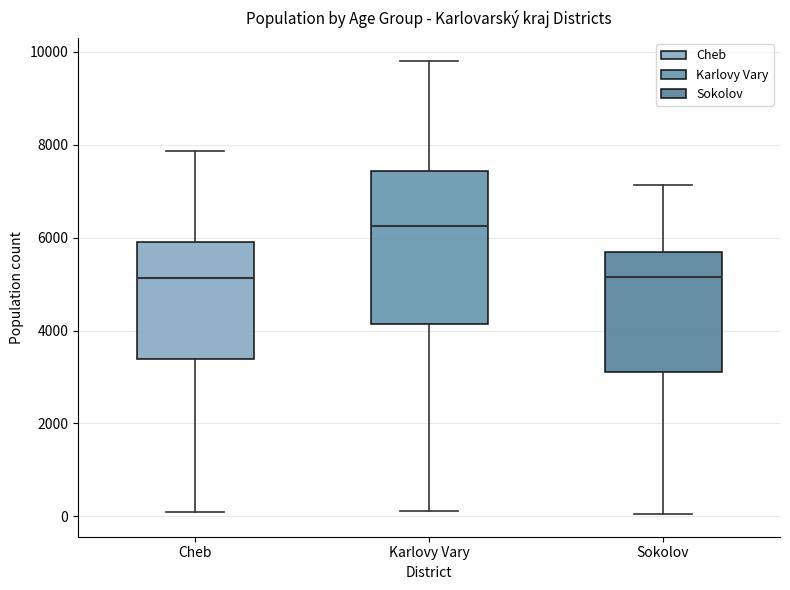

Reading left to right, transcribe this box plot: for each box, give where its median line is, the range the box spans, and where its two whiskers end, as read against the y-axis. The values are not printed on the chart, so give them approximately, as read against the axis.

Cheb: median 5200, box 3400 to 5800, whiskers 0 to 7800
Karlovy Vary: median 6200, box 4200 to 7400, whiskers 200 to 9800
Sokolov: median 5200, box 3000 to 5600, whiskers 0 to 7200